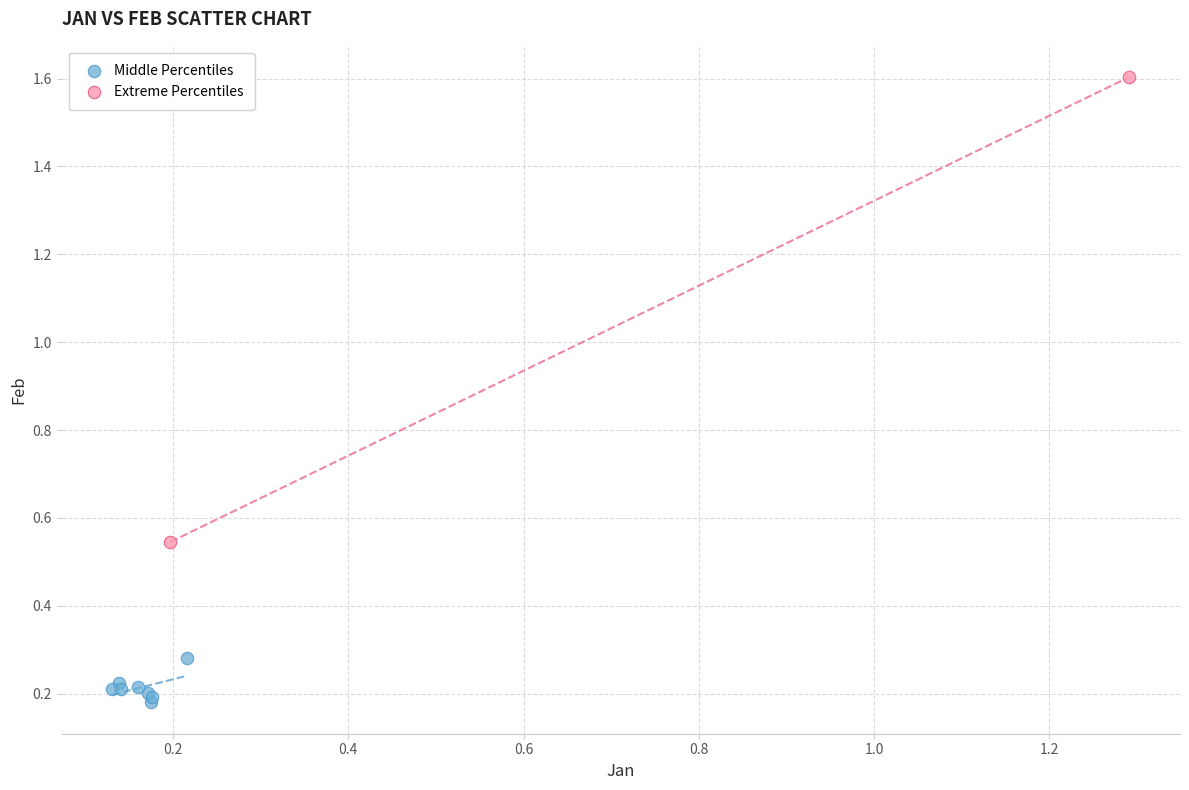

Which series has the widest spread of Y values?

Extreme Percentiles